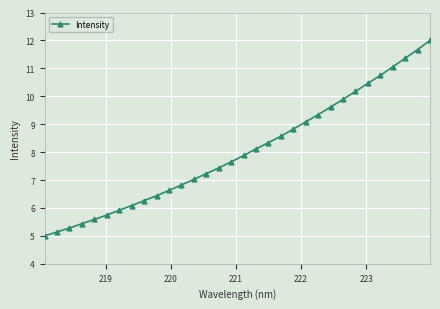

Count the number of data series in this chart.

1